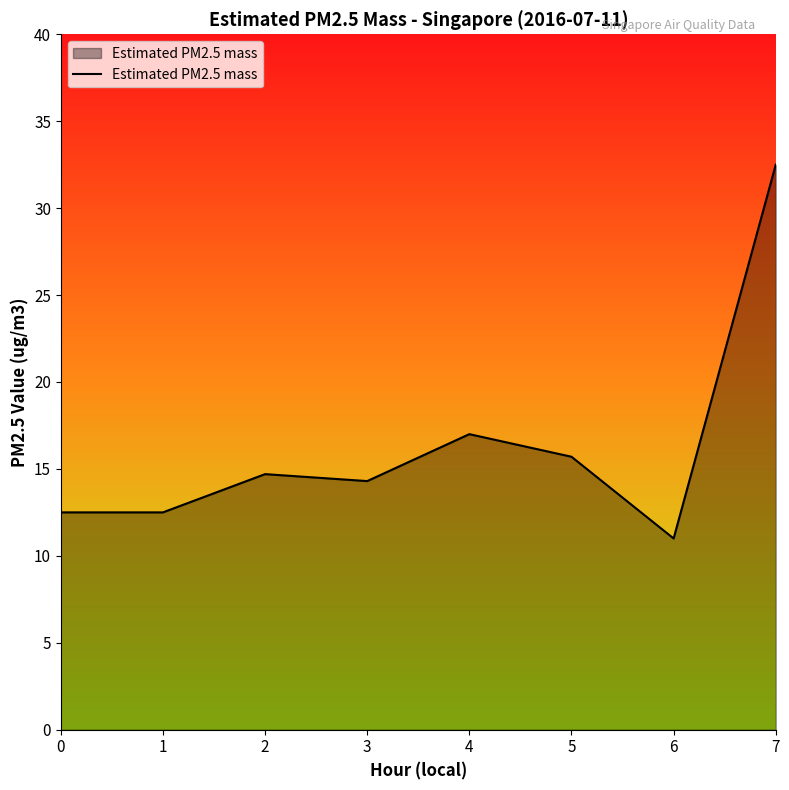

The chart shows a value of 4.6 at 5. True or false?

False